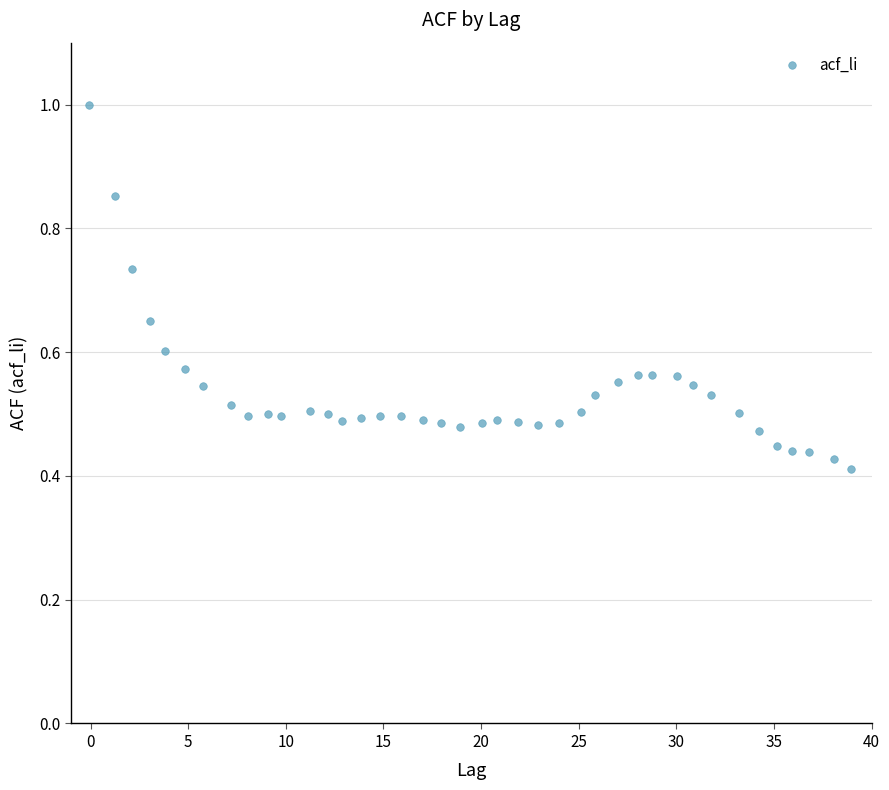

What is the range of X values (max minus min)?

39.0